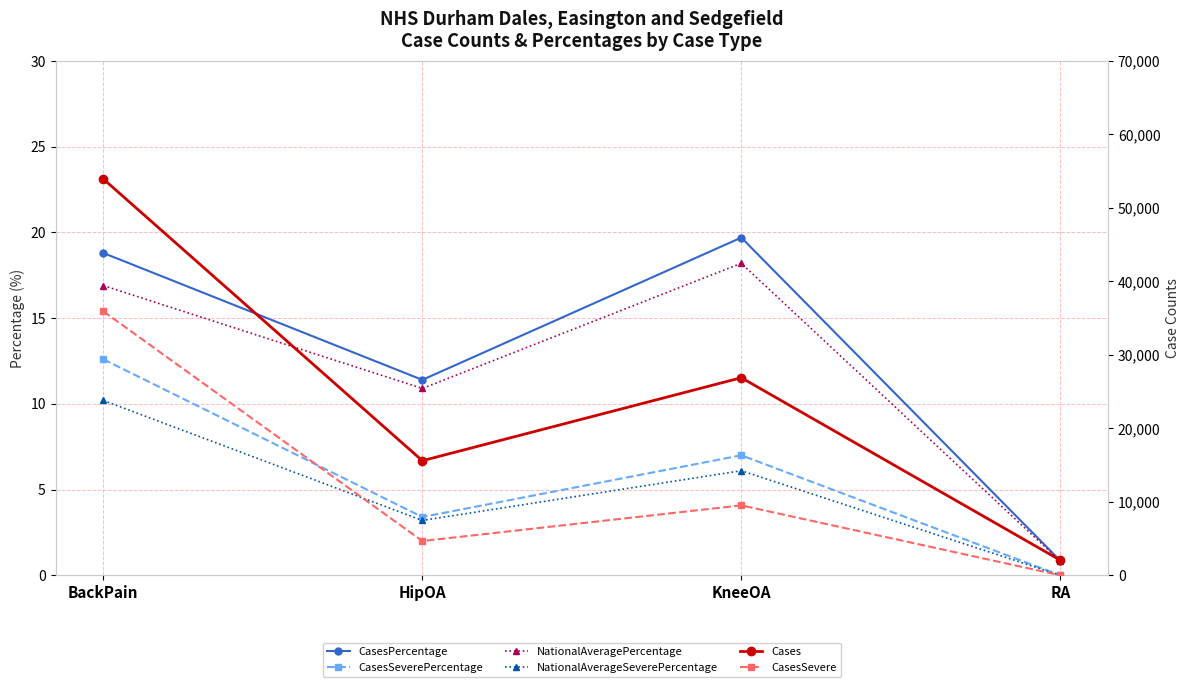

What is the difference between the second highest and second lowest values in the NationalAverageSeverePercentage series?

2.9